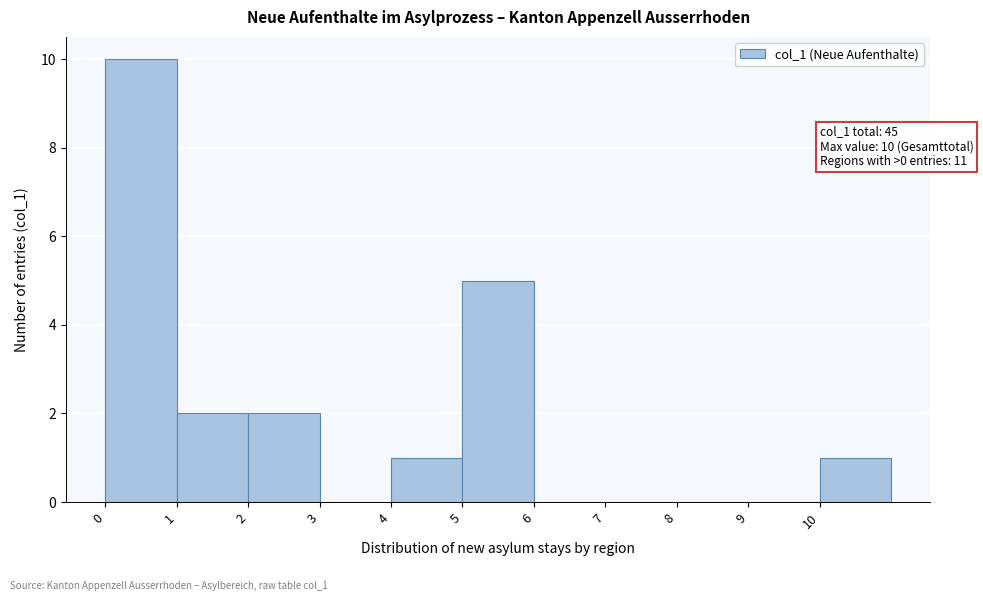

Over which range of the x-axis is the bar tallest?

0 to 1